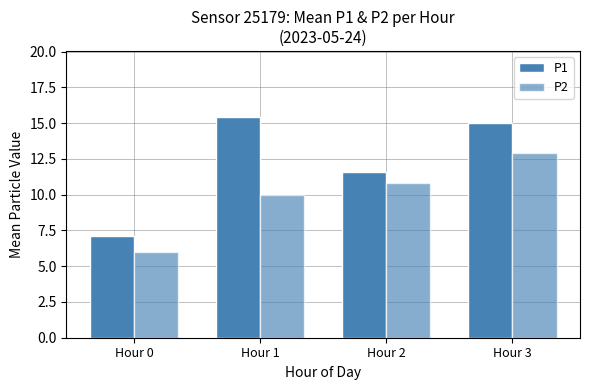

What is the minimum value for P2?

6.0